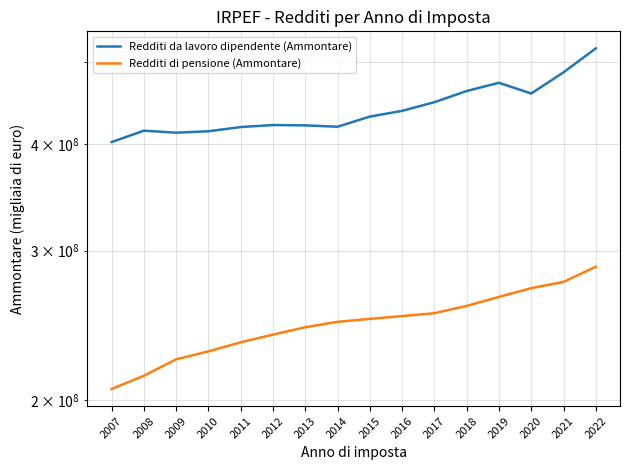

How many values in the Redditi di pensione (Ammontare) series are below 249226307?

8